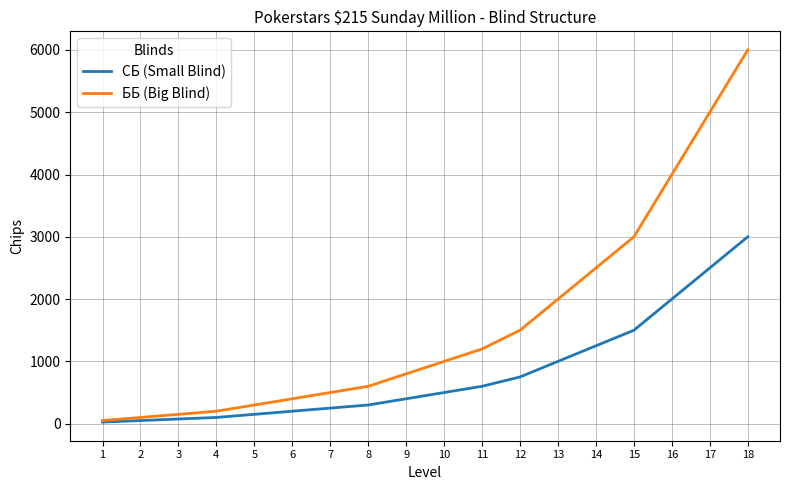

What are all the series names shown in the legend?

СБ (Small Blind), ББ (Big Blind)